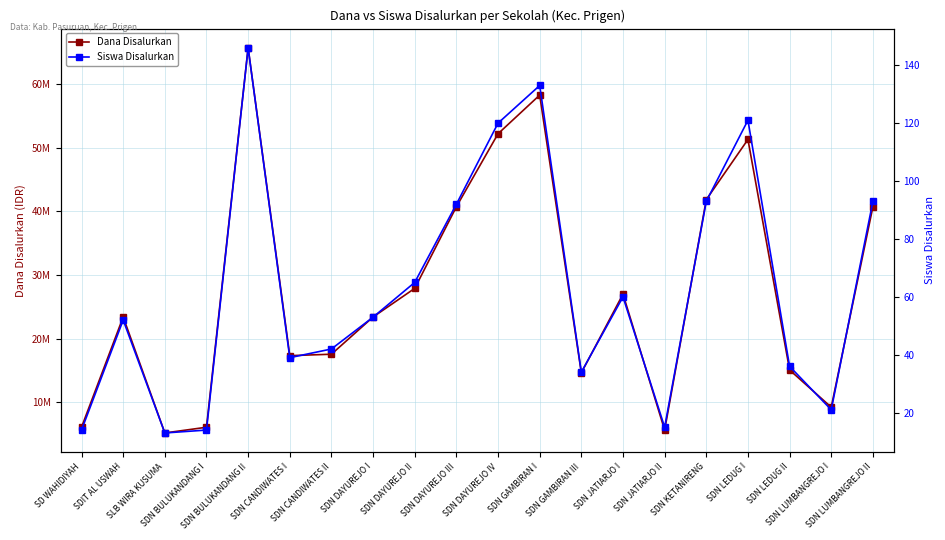

Which series has the widest spread of values?

Dana Disalurkan